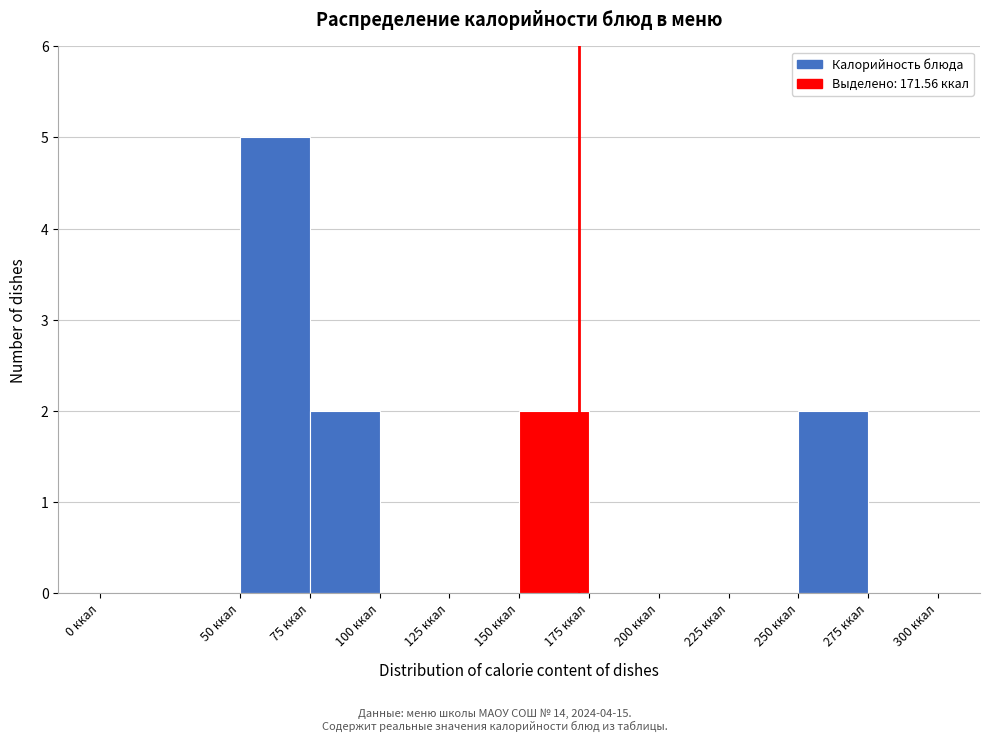

Reading left to right, list every bar in this chart as the range it spans on the x-axis followed by its height. The values are not printed on the chart, so give them approximately, as read against the axis.

0 to 50: 0
50 to 75: 5
75 to 100: 2
100 to 125: 0
125 to 150: 0
150 to 175: 2
175 to 200: 0
200 to 225: 0
225 to 250: 0
250 to 275: 2
275 to 300: 0